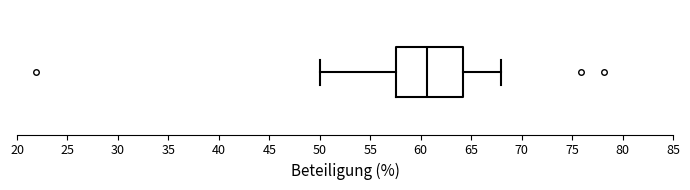

Where is the right edge of the box on the x-axis? The values are not printed on the chart, so give them approximately, as read against the axis.

64.0